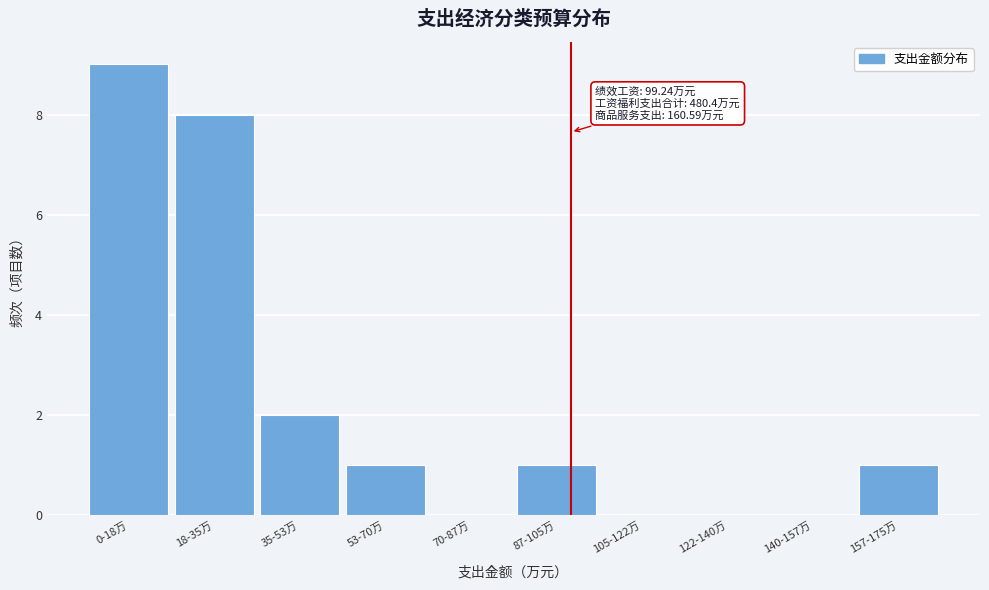

Reading right to left, list all the values displayed in this chart.

157-175万=1	140-157万=0	122-140万=0	105-122万=0	87-105万=1	70-87万=0	53-70万=1	35-53万=2	18-35万=8	0-18万=9